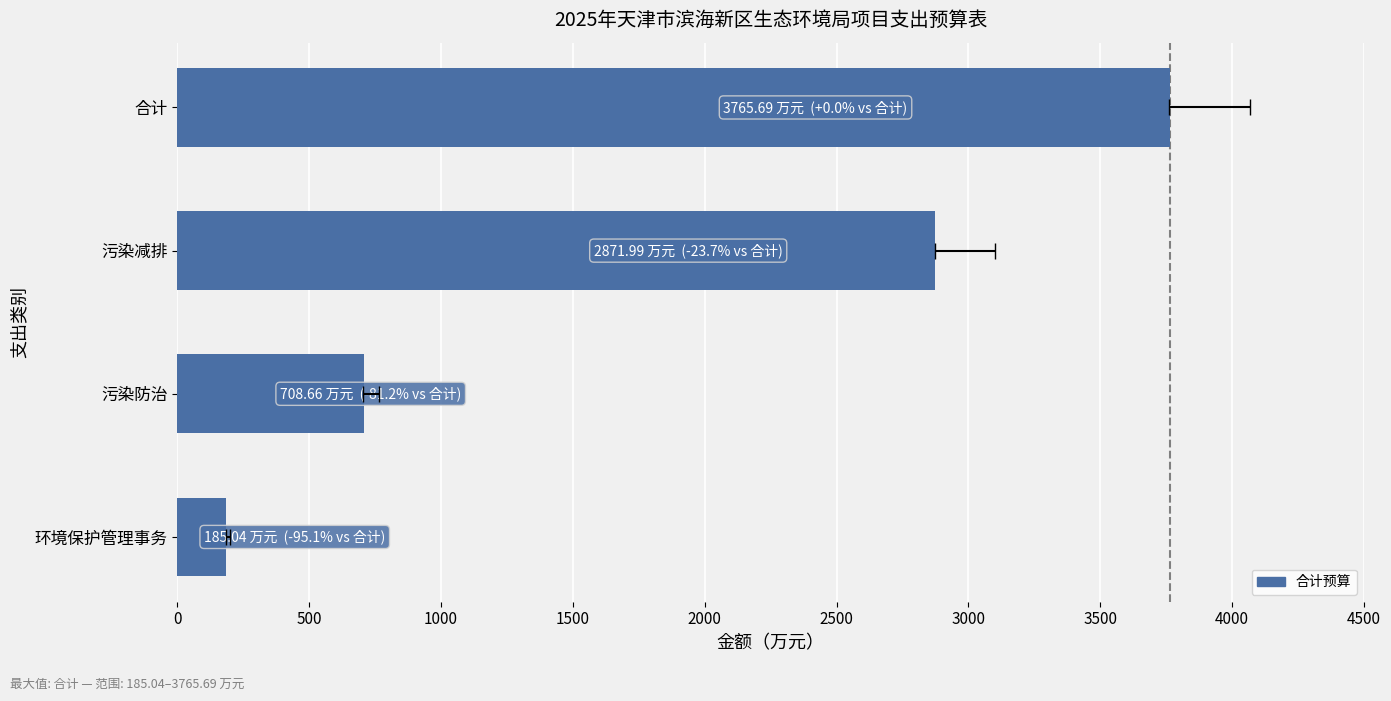

What is the value of the 3rd bar from the left?

2872.0